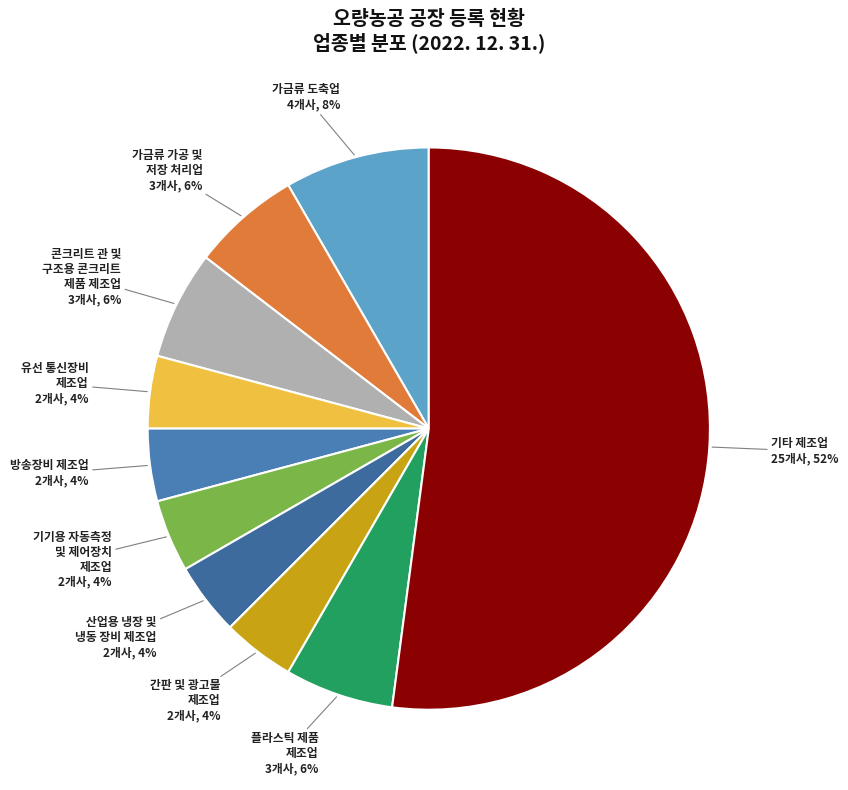

To the nearest percent, what percentage of the pie is 유선 통신장비 제조업?

4%